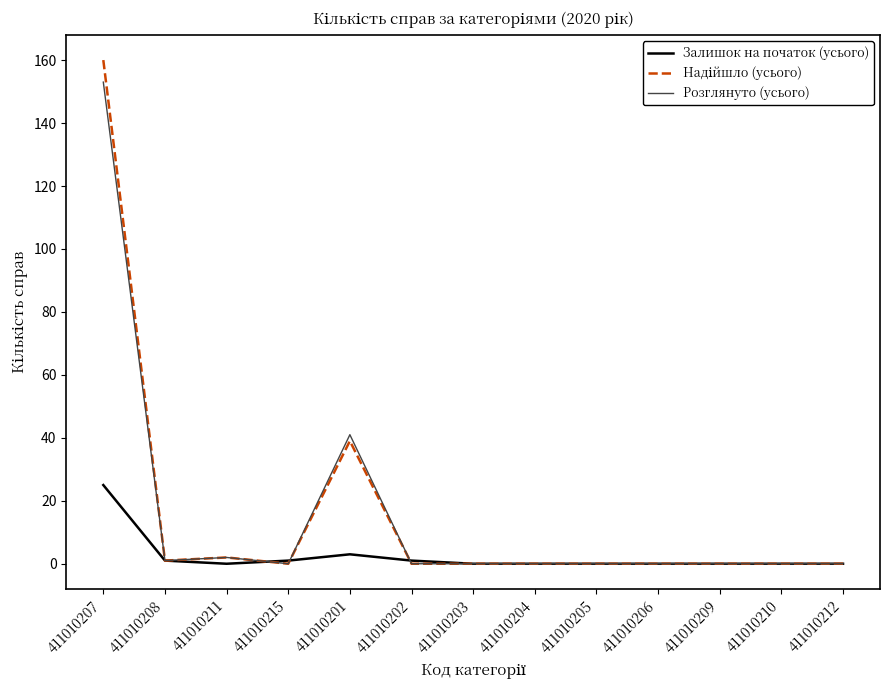

What position from the left is 411010209?

11